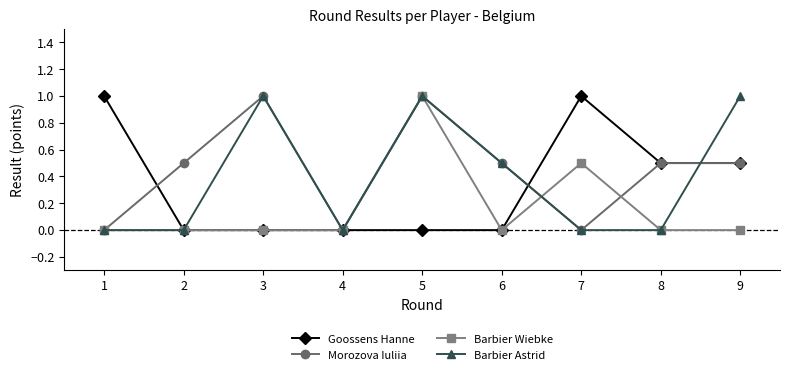

What is the greatest value displayed?

1.0